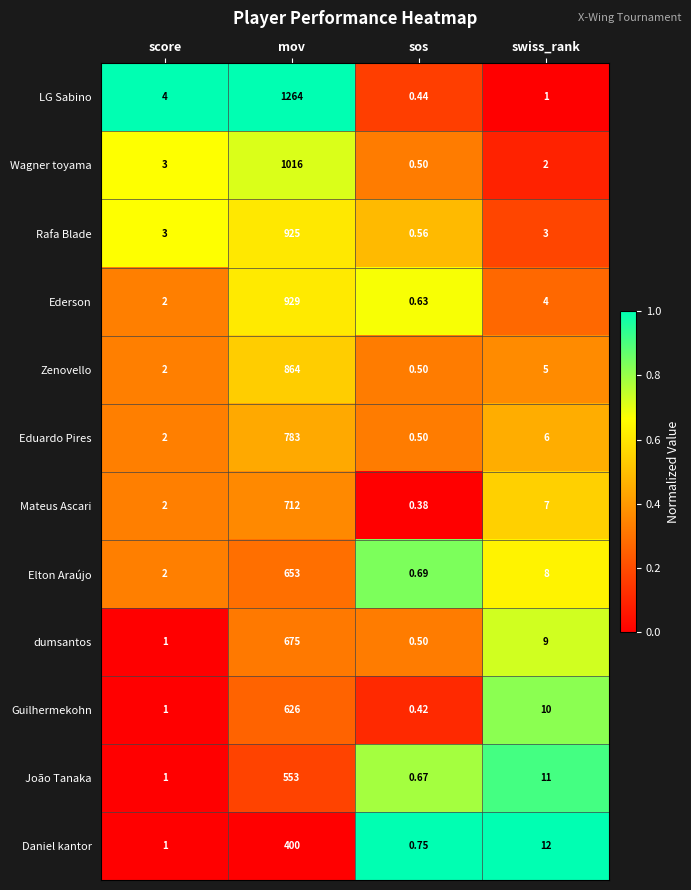

Which series has the widest spread of values?

LG Sabino